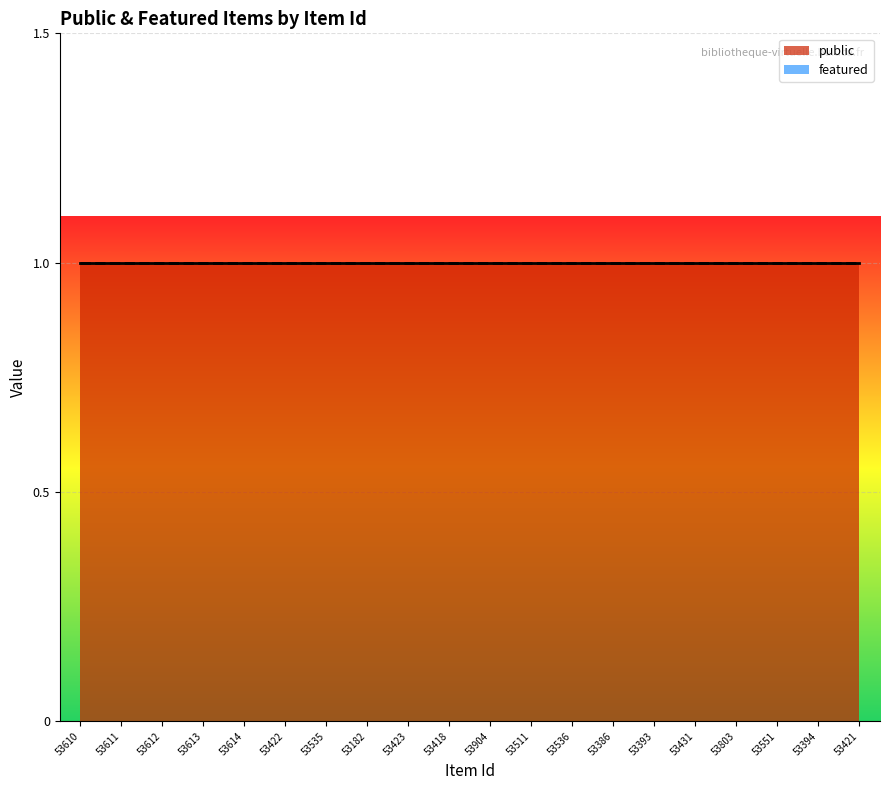

At how many categories does at least one series exceed 0?

20